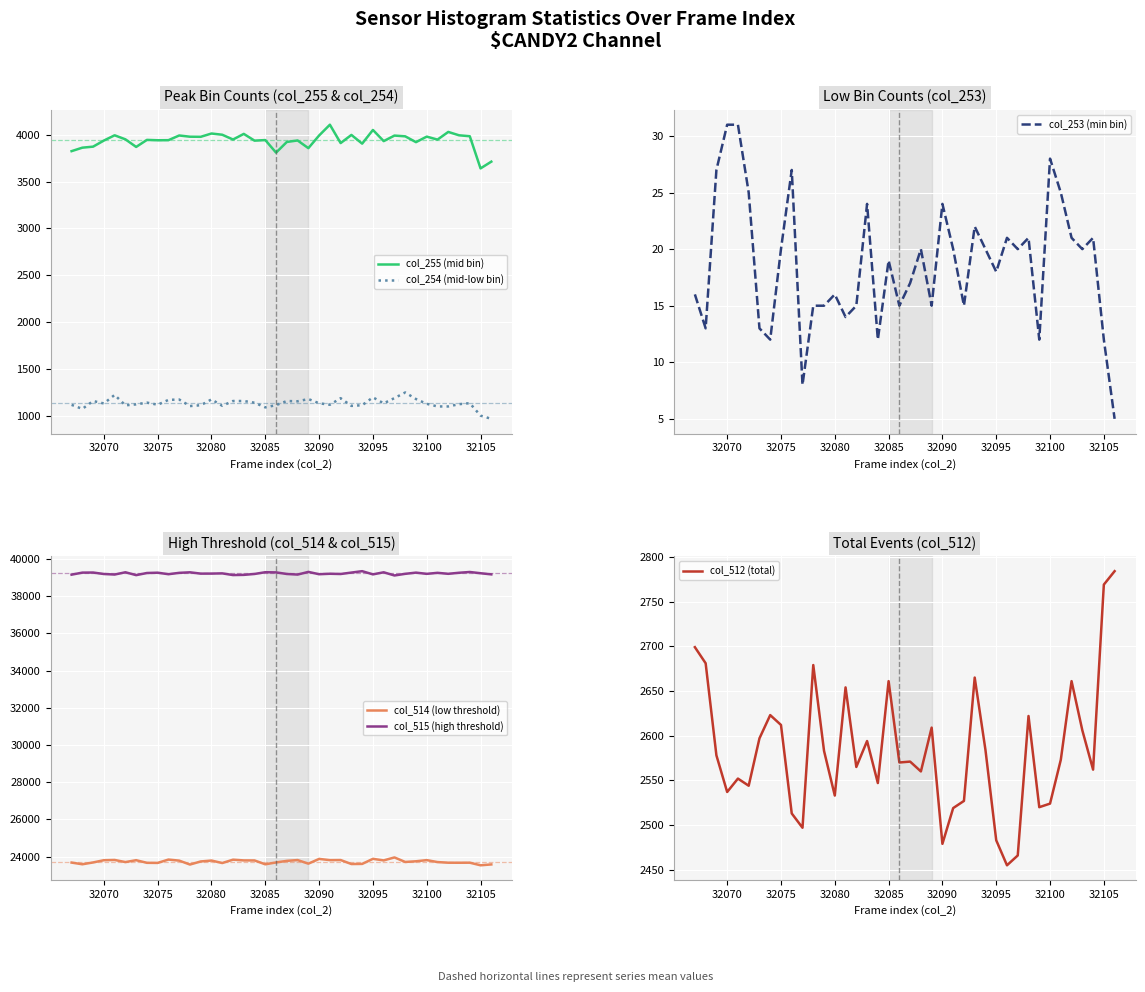

How many lines are shown in the chart?

6